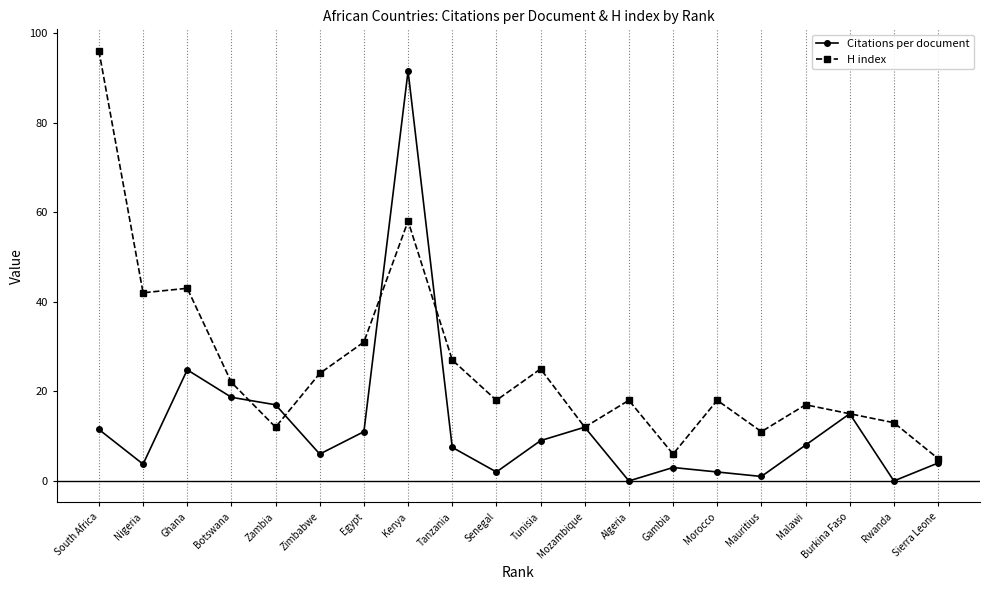

The H index series shows 12.0 at Zambia. True or false?

True